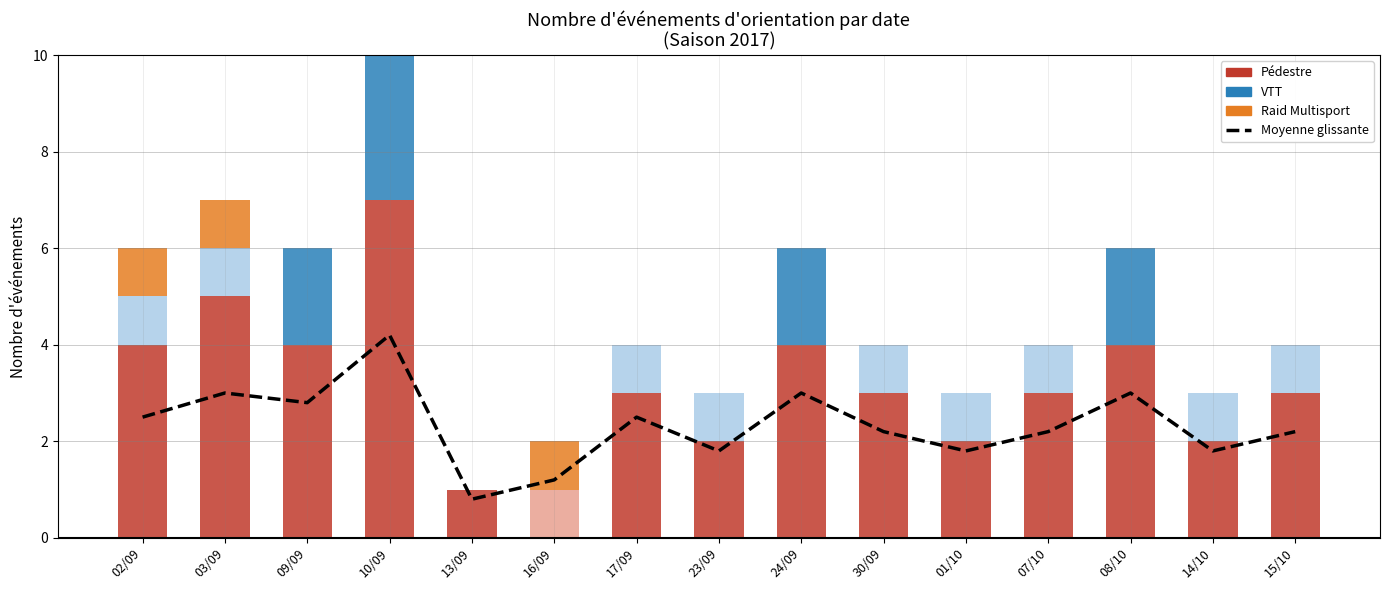

Does the chart contain any negative values?

No